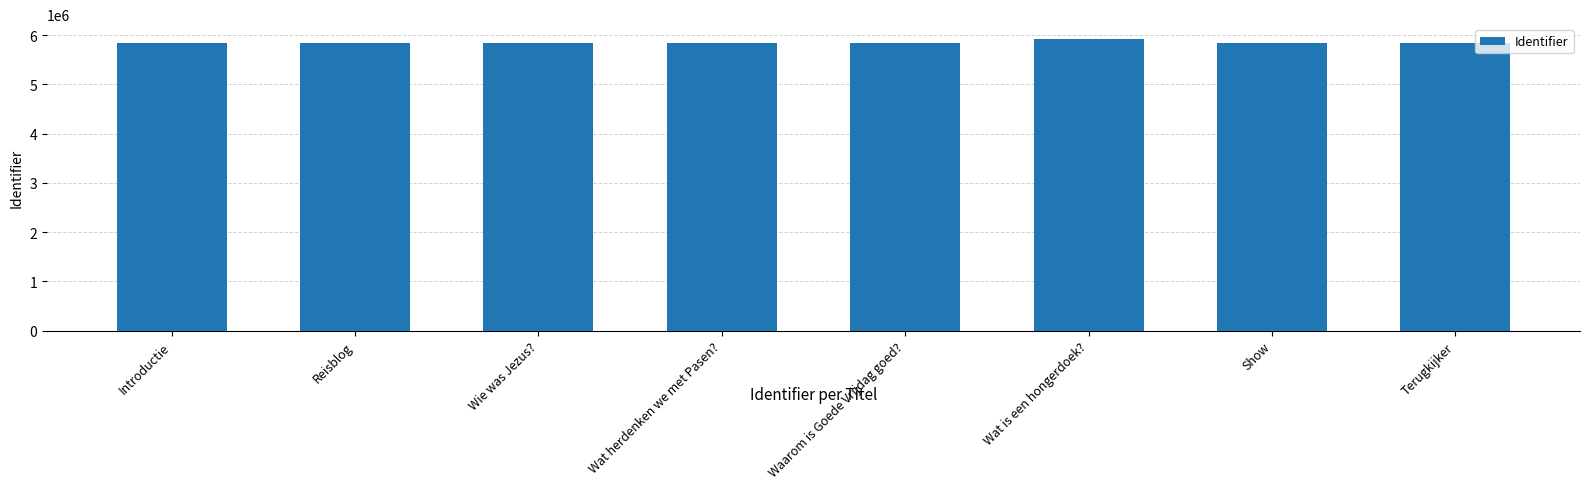

What is the value of the 6th bar from the left?

5925422